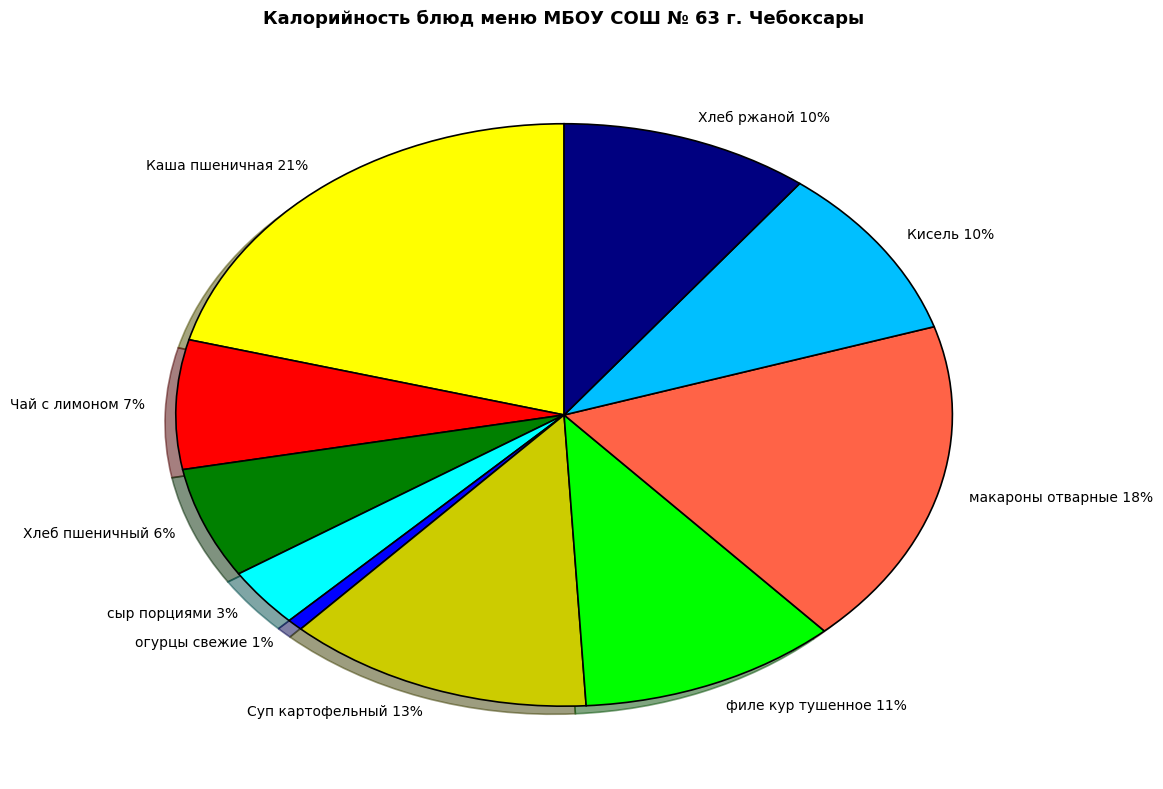

Between филе кур тушенное 11% and сыр порциями 3%, which is larger?

филе кур тушенное 11%